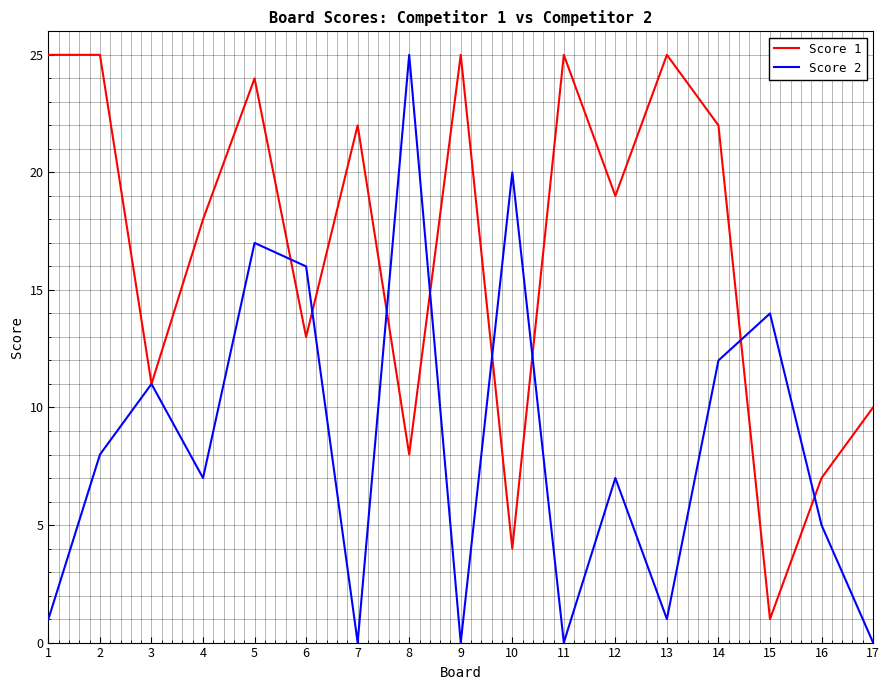

At which label is Score 2 closest to 12?

14